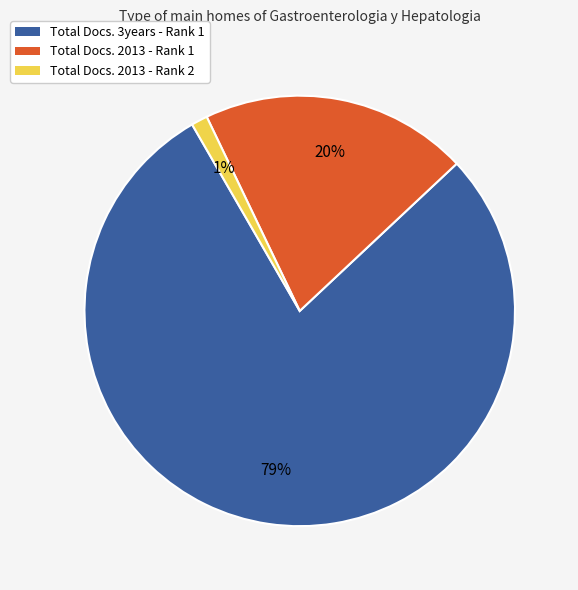

Which category accounts for the majority?

Total Docs. 3years - Rank 1